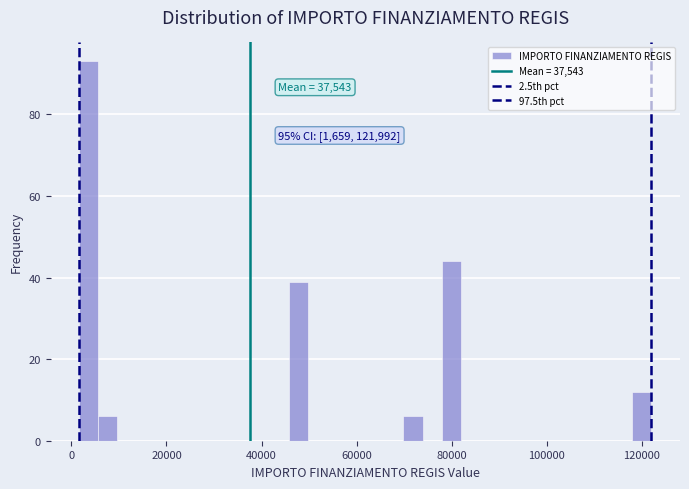

Read against the x-axis, roughly where is the centre of the tallest bar?

4000